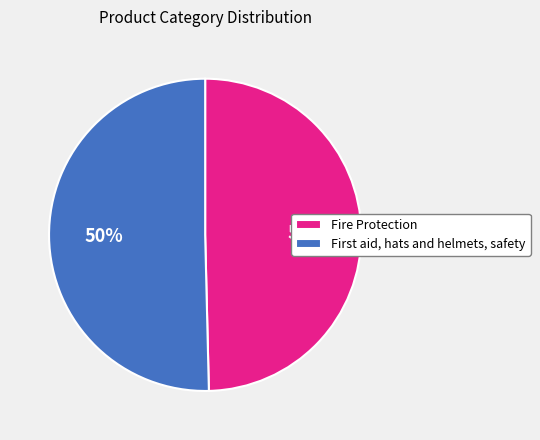

To the nearest percent, what is the average slice percentage?

50%